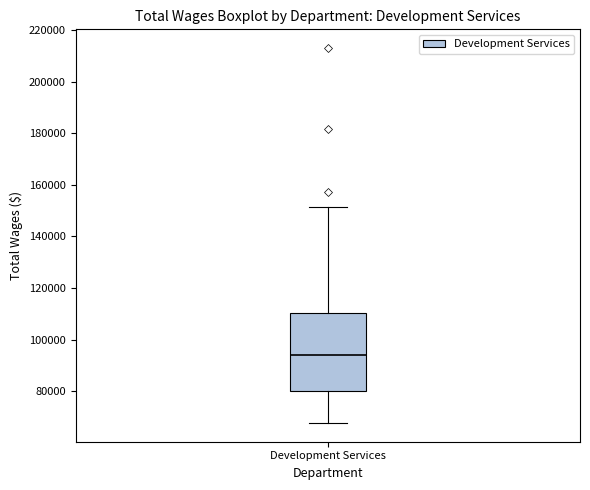

Where is the upper edge of the box for Development Services on the y-axis? The values are not printed on the chart, so give them approximately, as read against the axis.

110000